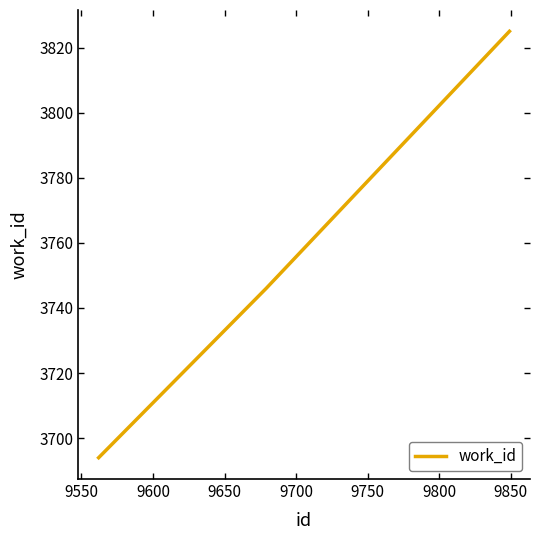

How many distinct data groups are displayed?

1